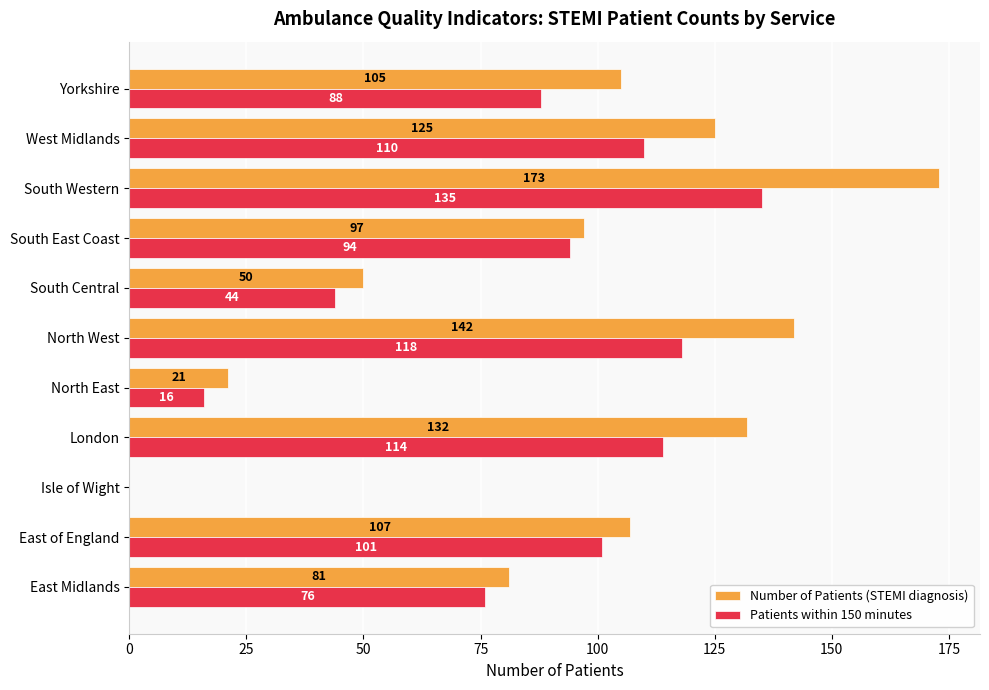

At which label is Patients within 150 minutes closest to 67?

East Midlands